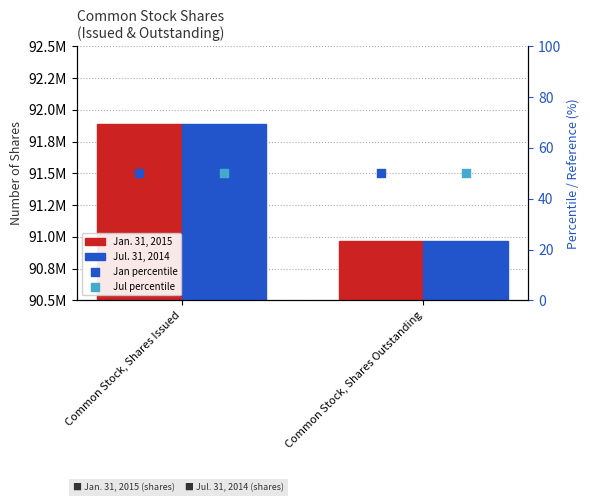

What are all the series names shown in the legend?

Jan. 31, 2015, Jul. 31, 2014, Jan percentile, Jul percentile